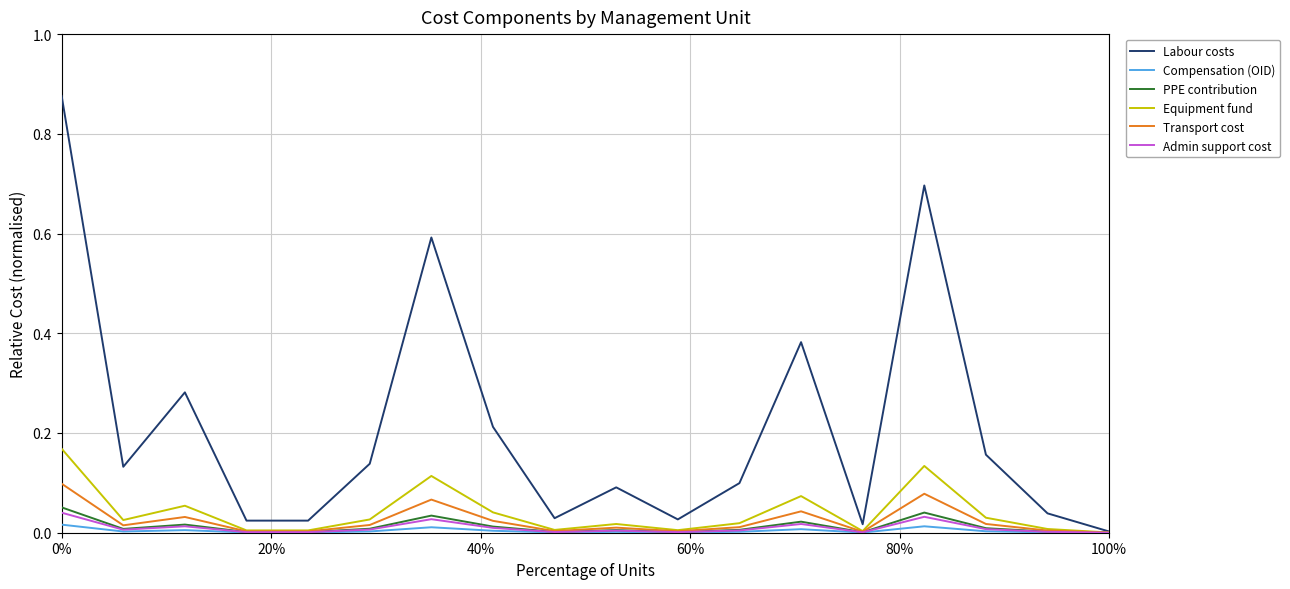

List the series in order of their peak value, lowest first.

Compensation (OID), Admin support cost, PPE contribution, Transport cost, Equipment fund, Labour costs